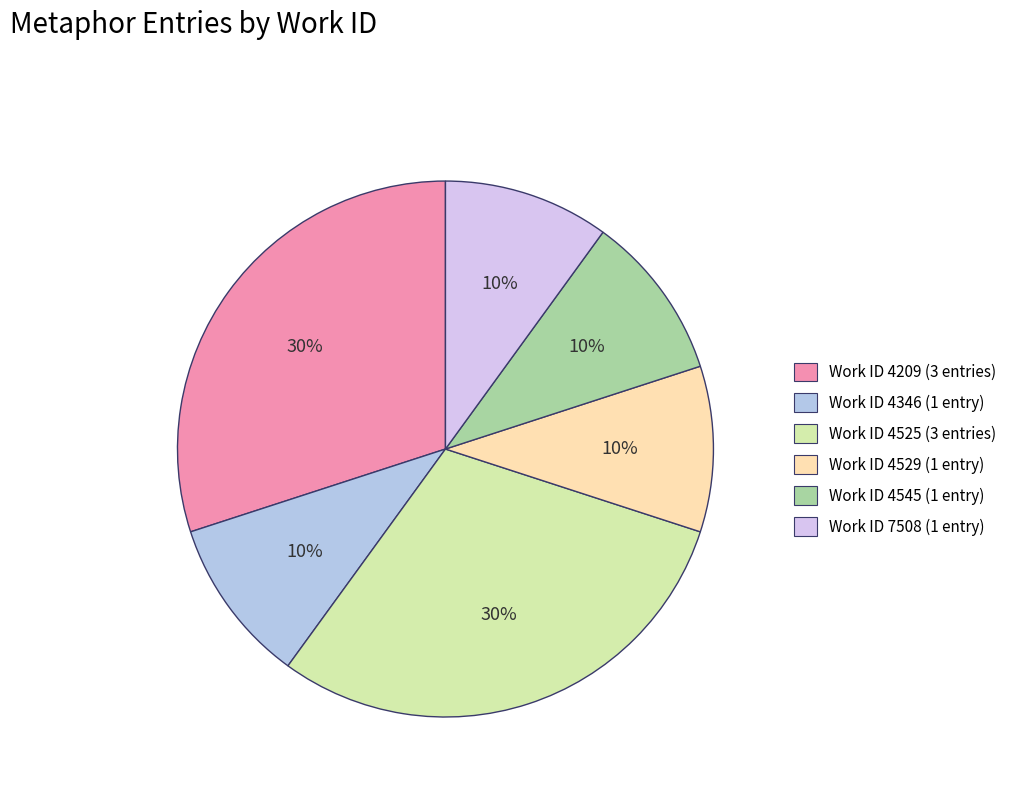

Count the number of slices in the pie.

6